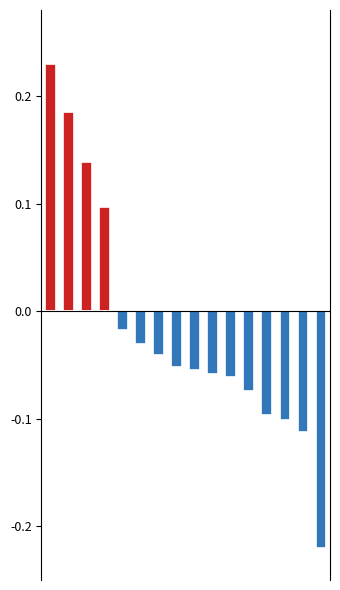

Which category has the lowest value in the Positive Weighting series?

4